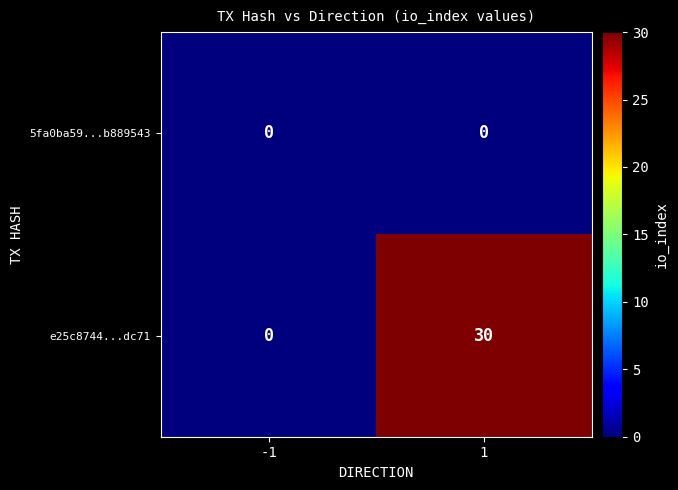

Which series has the largest total across all categories?

e25c8744...dc71